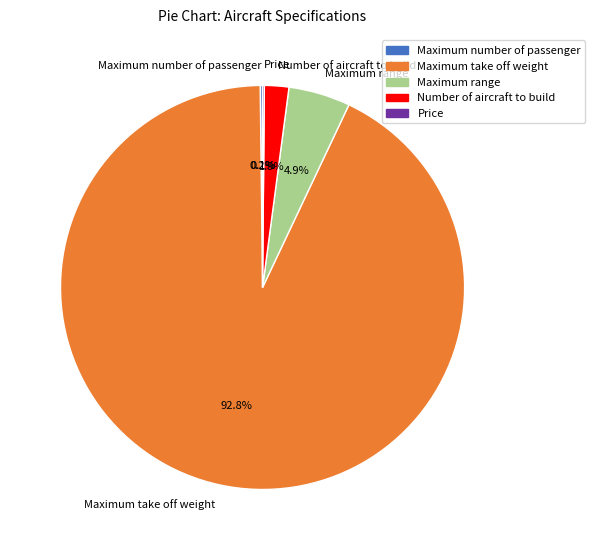

Which category has the biggest portion of the pie?

Maximum take off weight